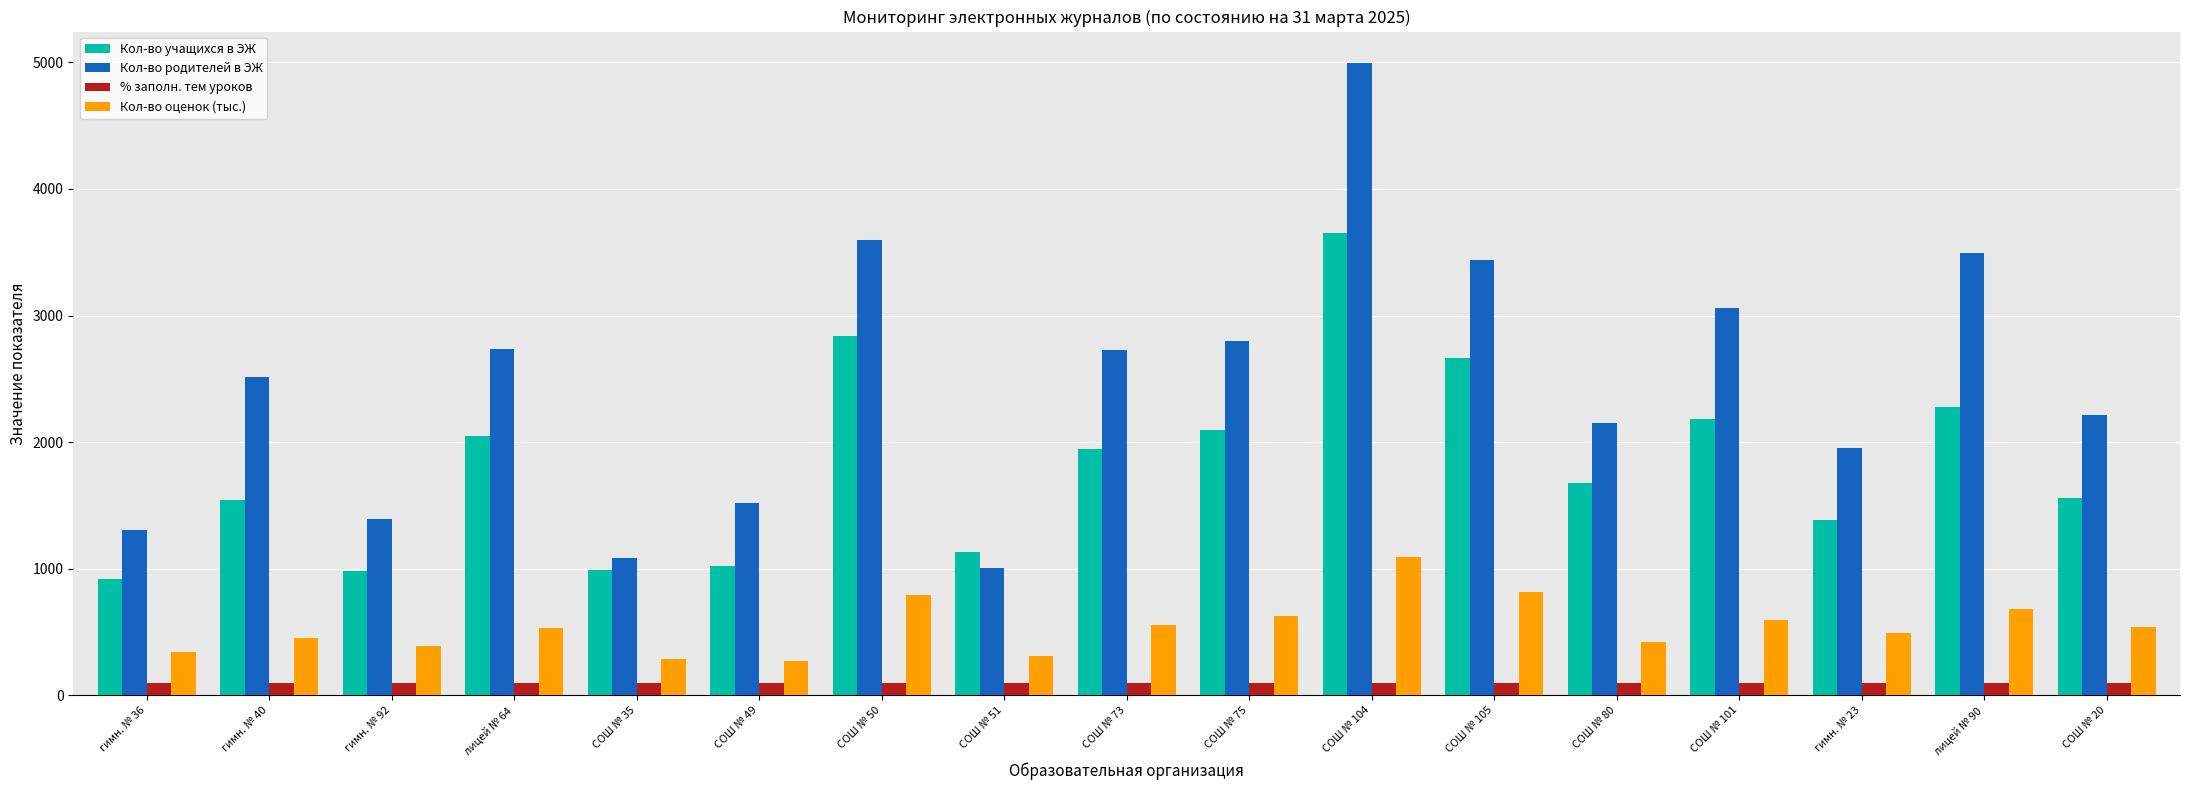

Rank the series by their average value, from highest to lowest.

Кол-во родителей в ЭЖ, Кол-во учащихся в ЭЖ, Кол-во оценок (тыс.), % заполн. тем уроков